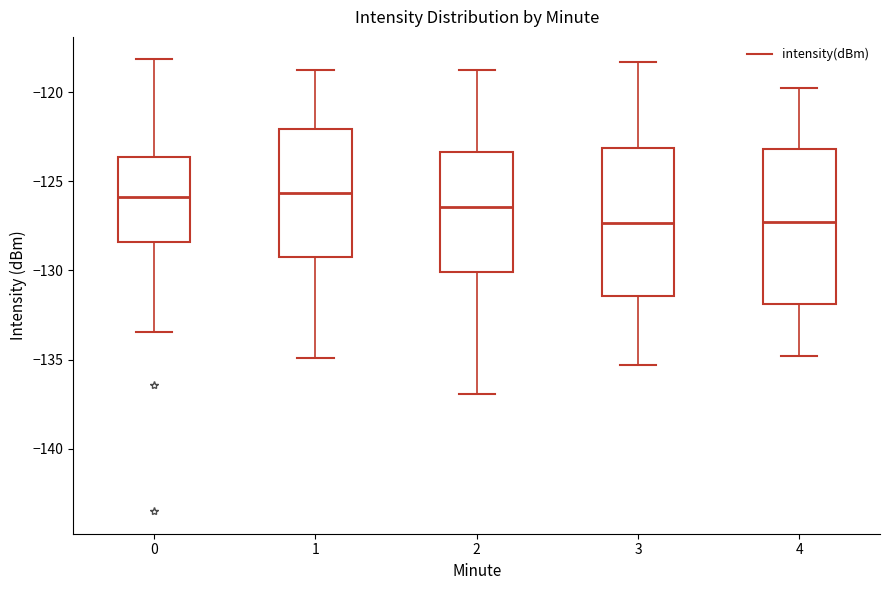

Where is the lower edge of the box at x = 1 on the y-axis? The values are not printed on the chart, so give them approximately, as read against the axis.

-129.0